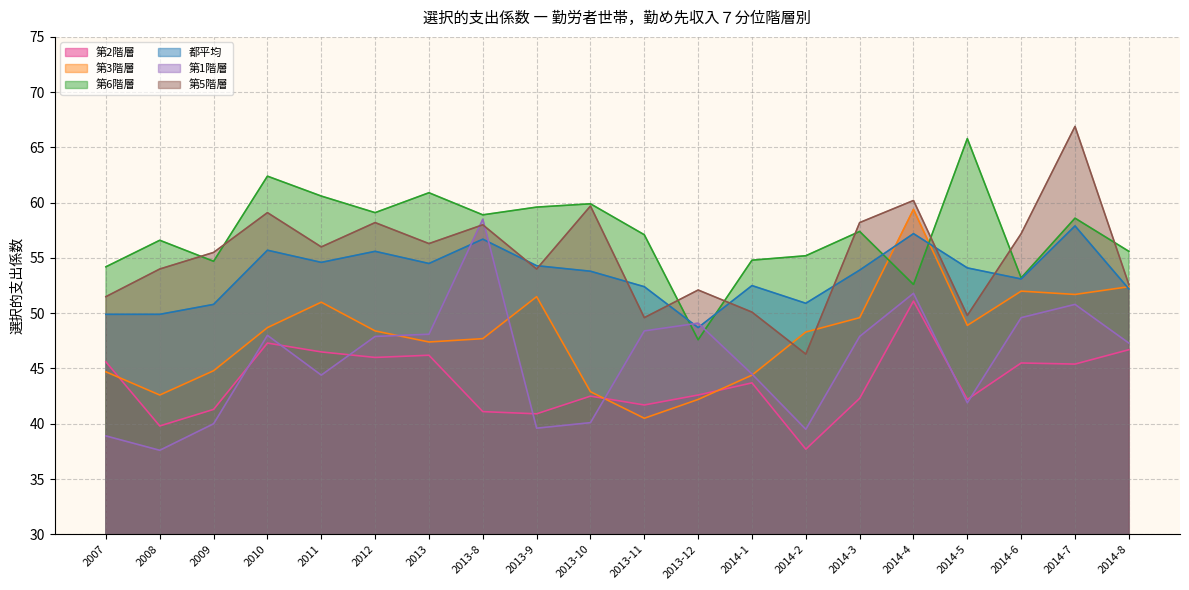

How many series are shown in this chart?

6